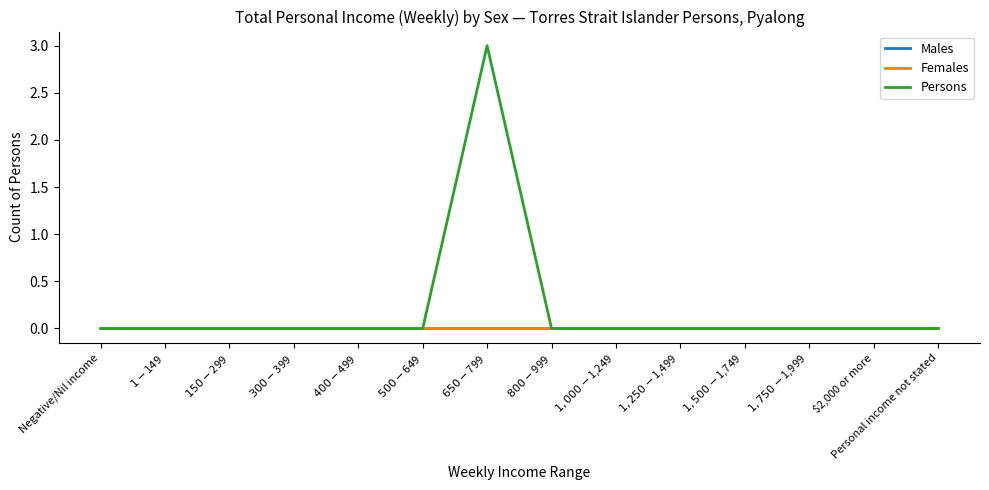

Does the chart display data point markers on the line(s)?

No